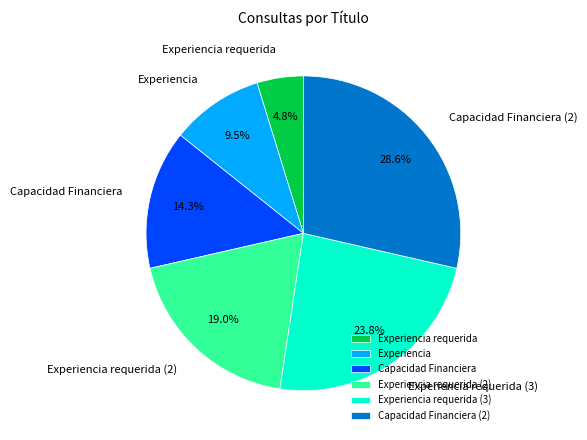

How many slices are in this pie chart?

6